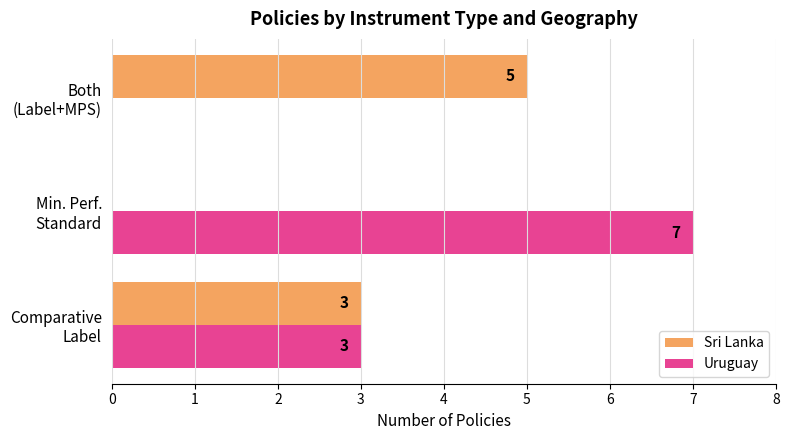

Which series has the largest total across all categories?

Uruguay